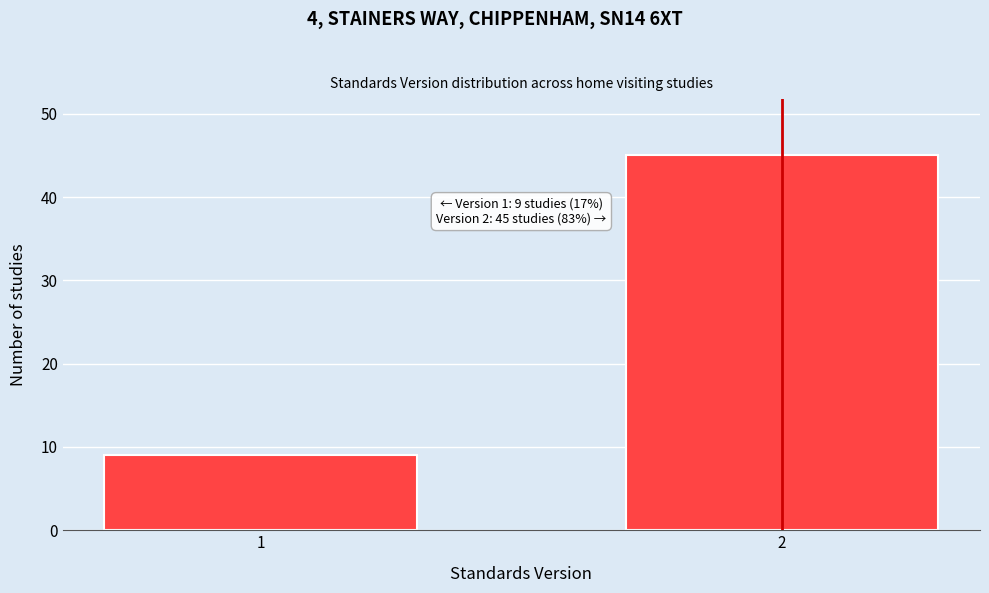

Reading left to right, list all the values displayed in this chart.

1=9	2=45